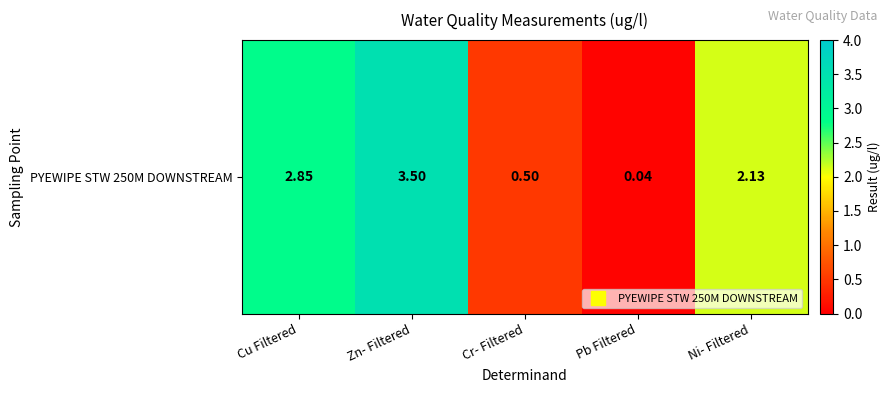

What value does the data have at Ni- Filtered?

2.1